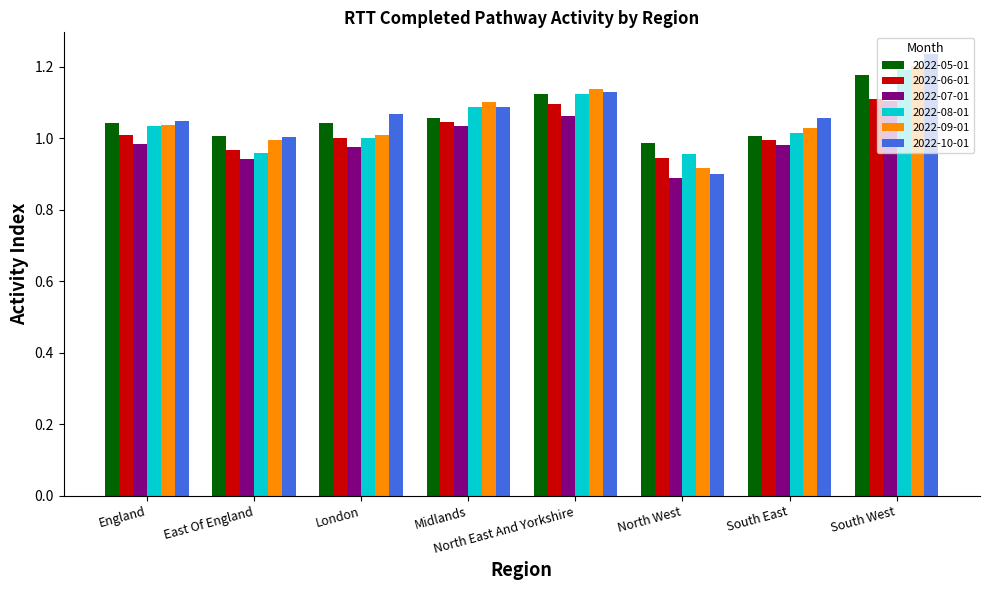

What is the difference between the highest and lowest values at Midlands?

0.1